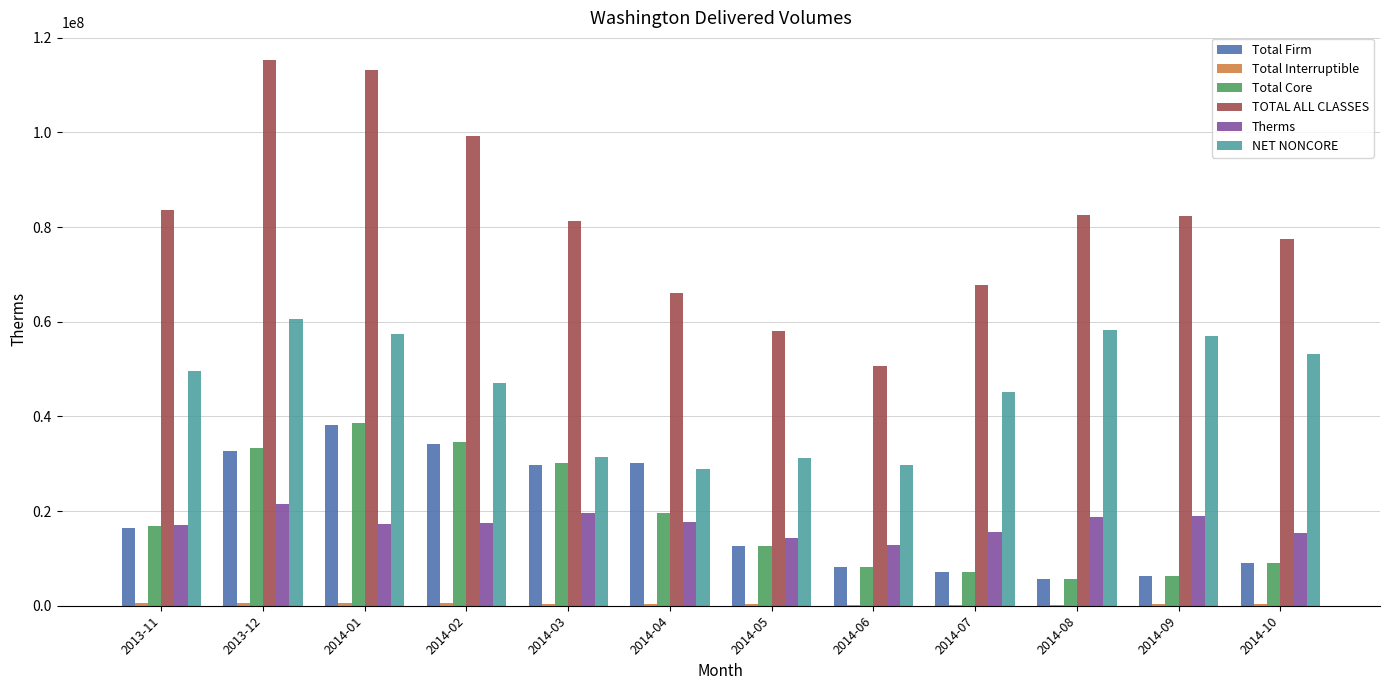

Is the value of Total Firm at 2014-07 greater than the value of Total Core at 2014-04?

No